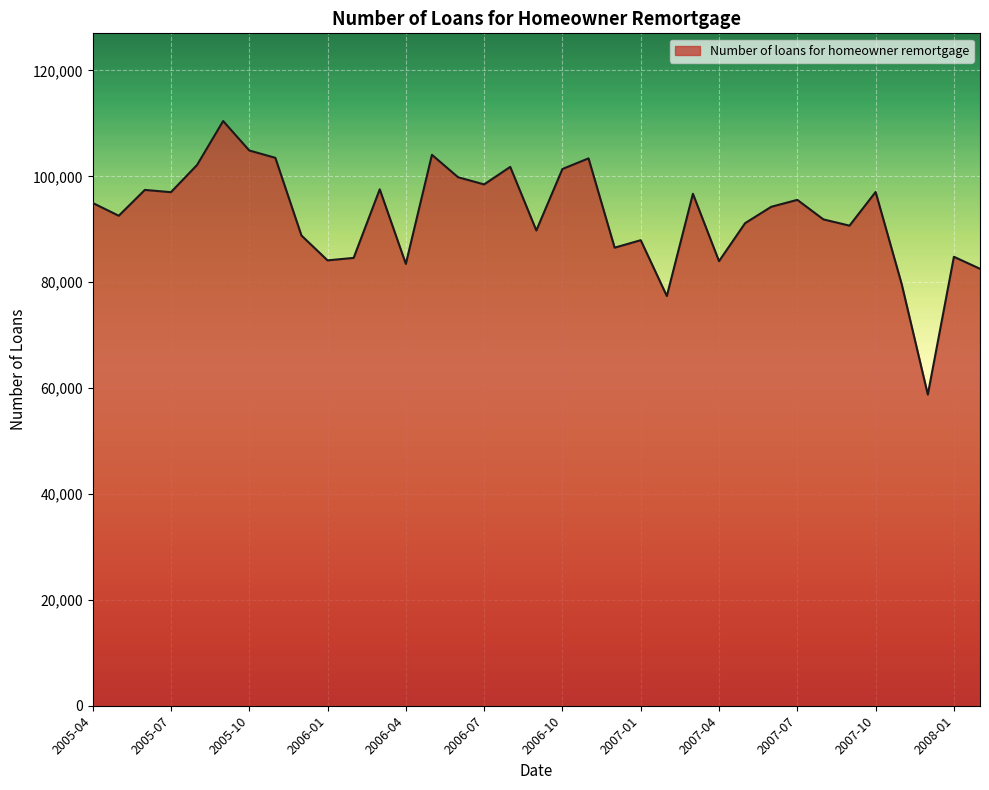

What is the smallest value displayed?

58780